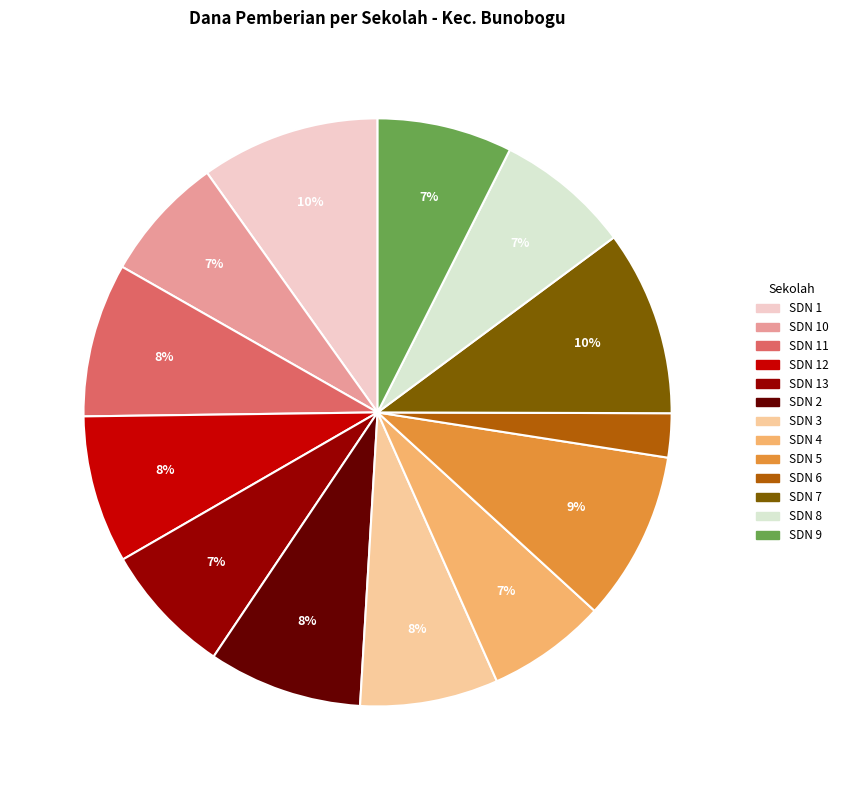

Does any single category account for the majority?

No